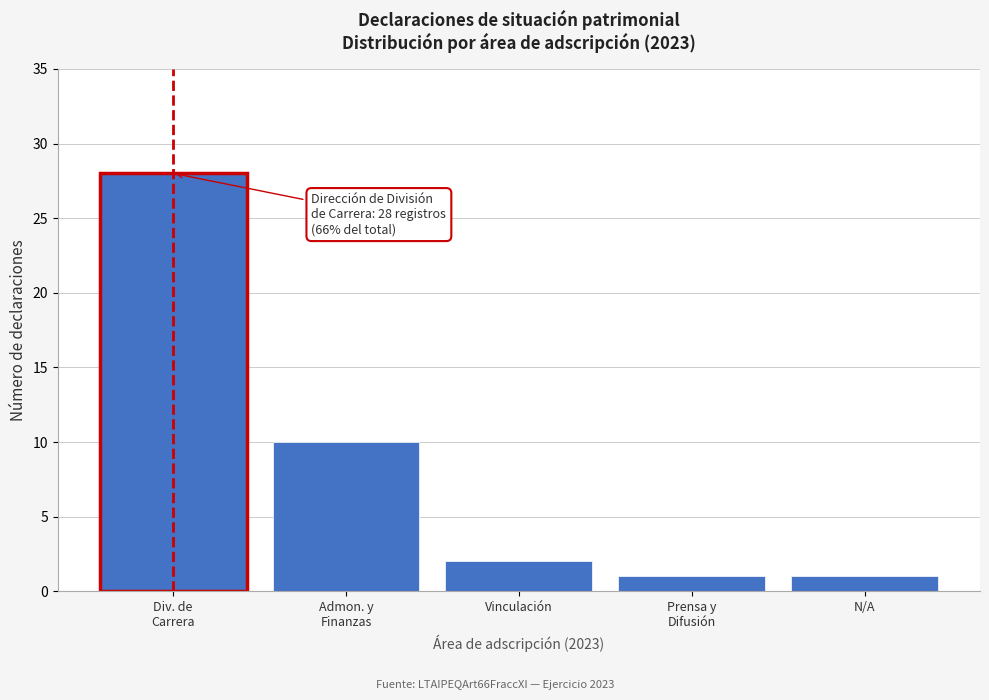

Reading left to right, extract all data points from this chart.

28	10	2	1	1